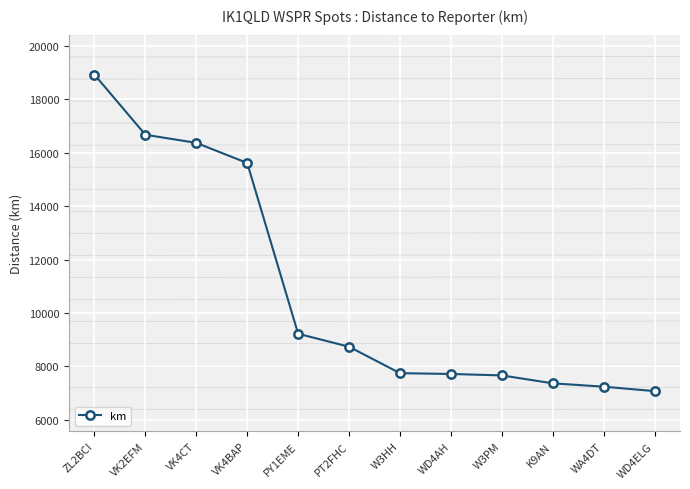

Between PY1EME and VK4CT, which is larger?

VK4CT